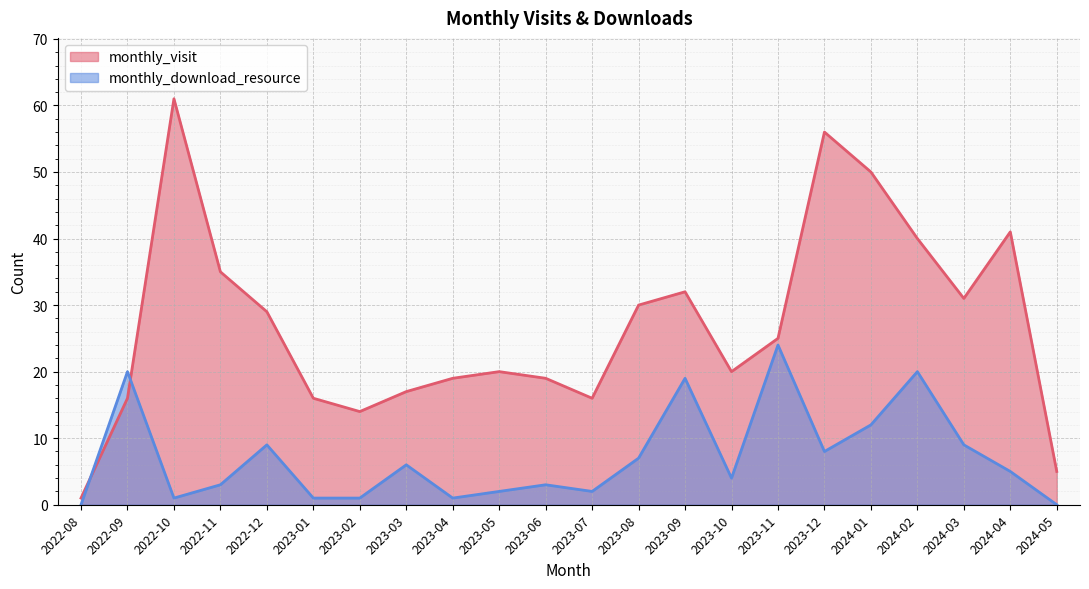

After their last crossing, which series has the higher values: monthly_download_resource or monthly_visit?

monthly_visit